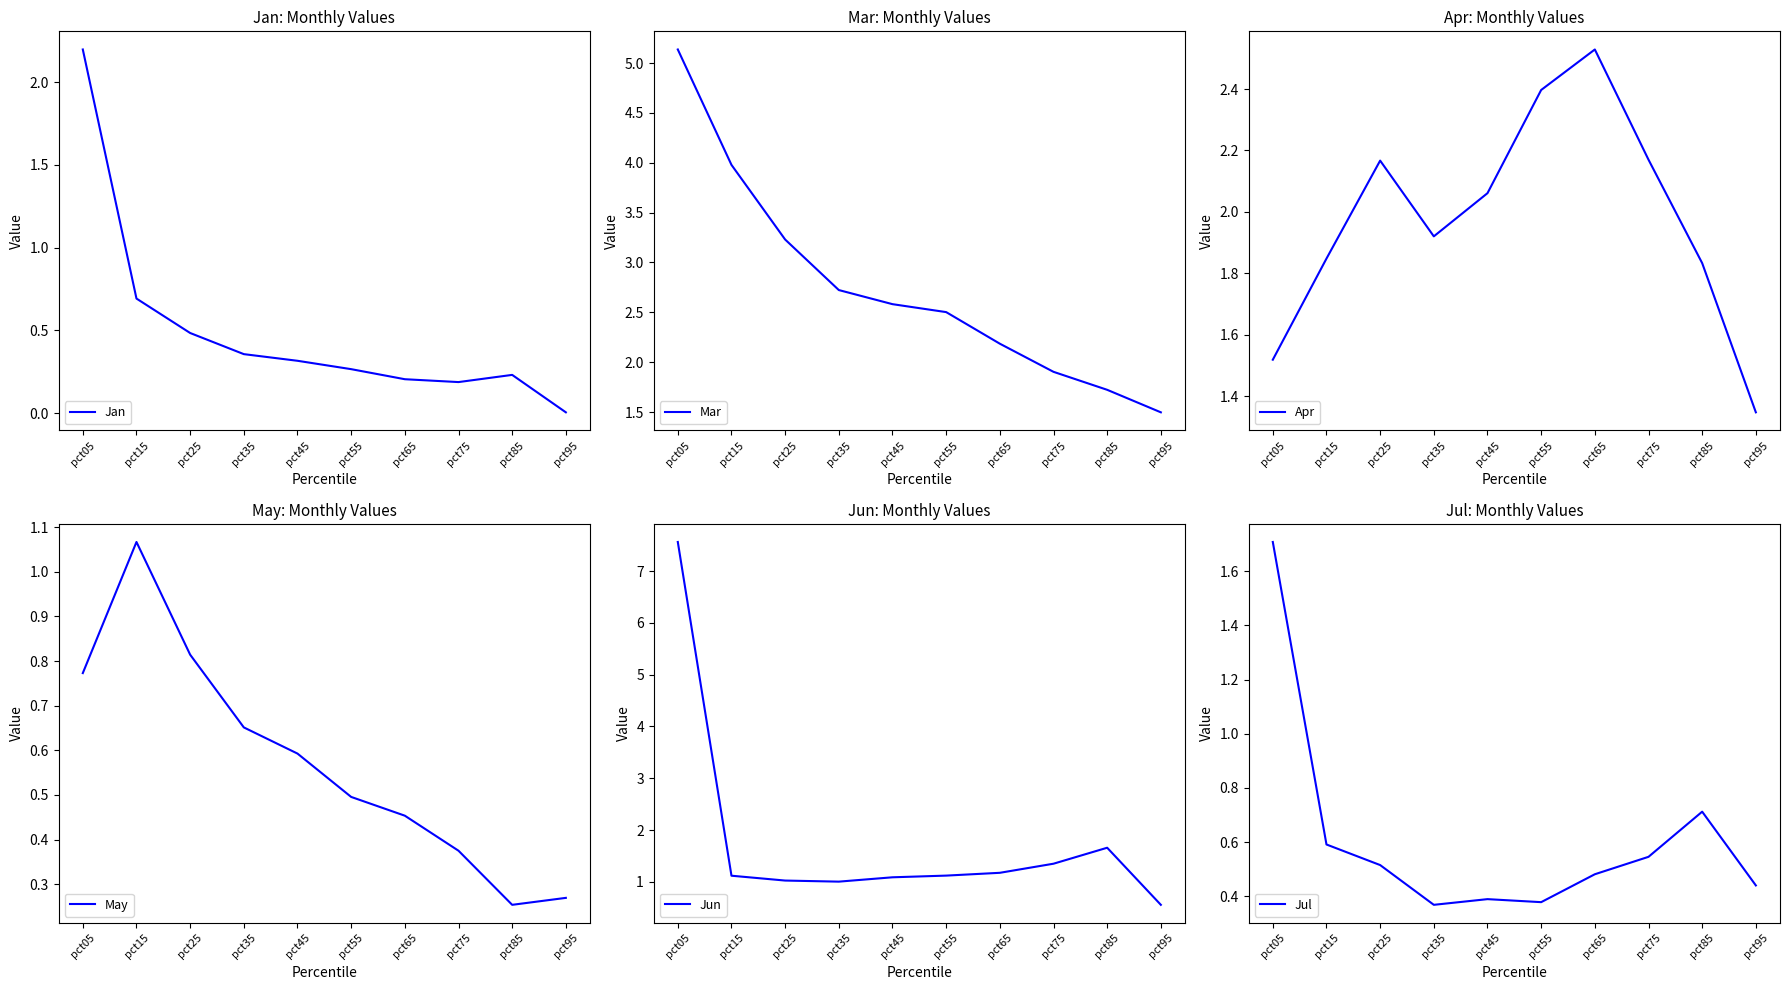

Which series has the largest range (max minus min)?

Jun